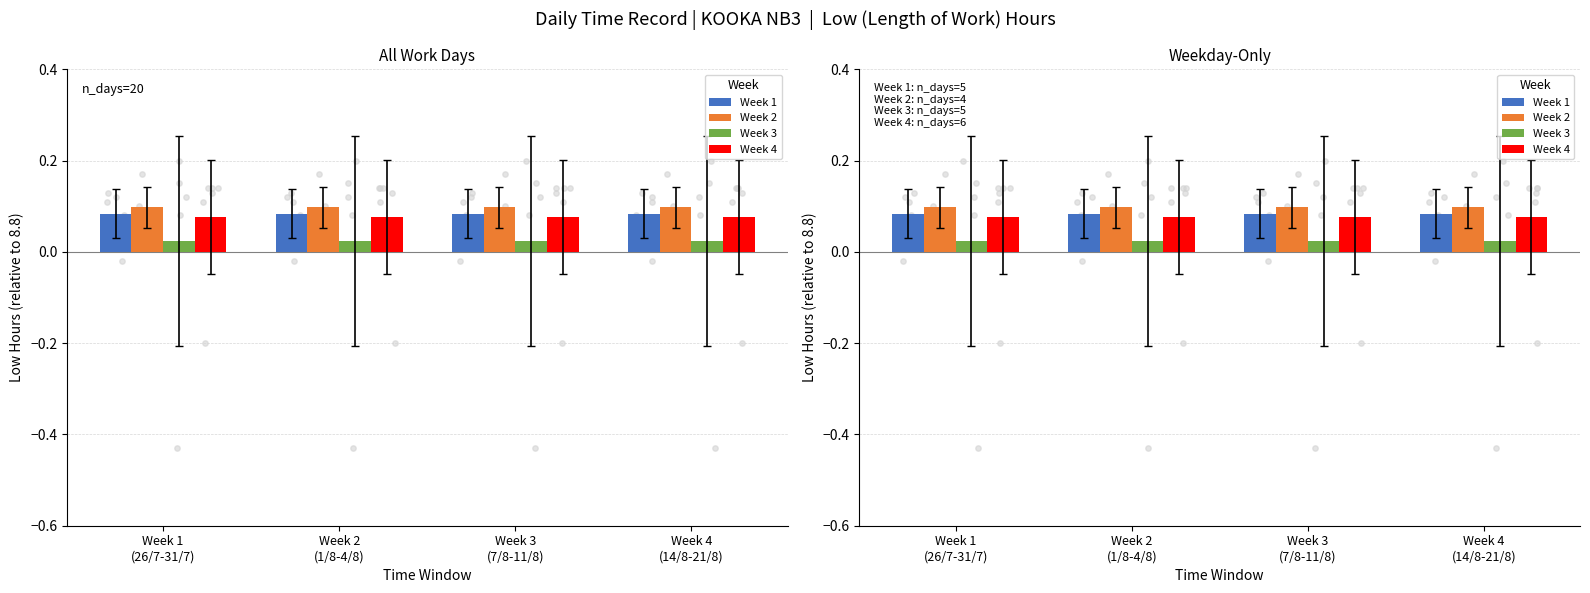

Which series reaches the minimum Y coordinate?

Week 3